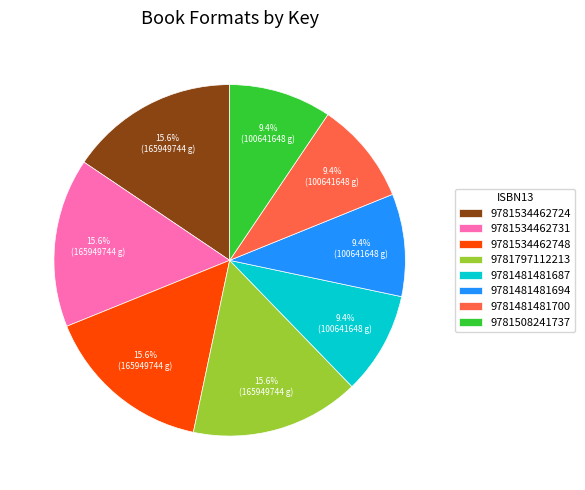

Do 9781481481694 and 9781508241737 together represent more than half of the pie?

No